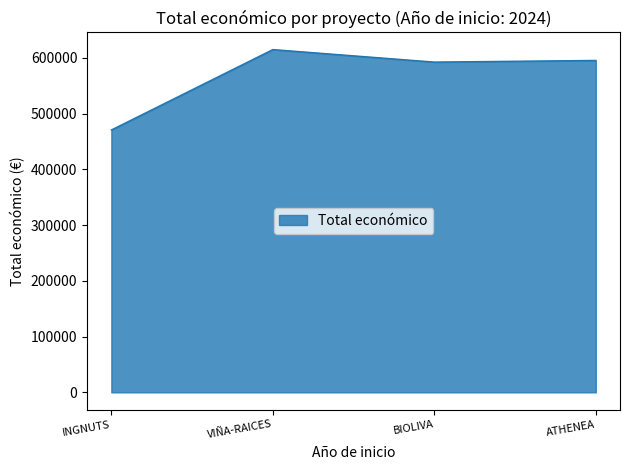

The chart shows a value of 323292 at ATHENEA. True or false?

False